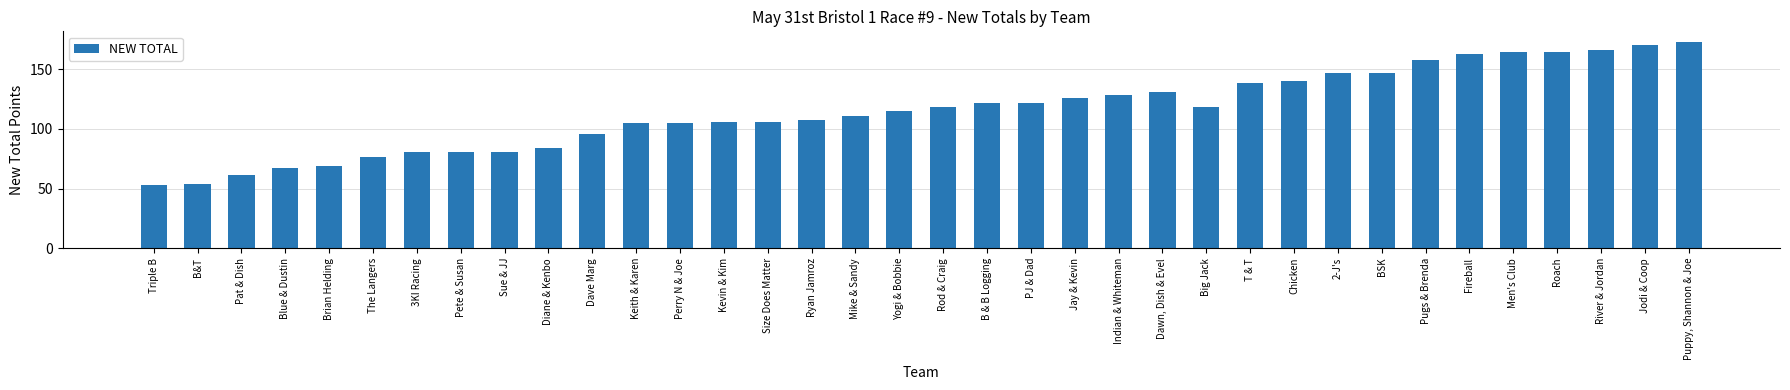

What is the approximate value at Size Does Matter, to the nearest 50?

100